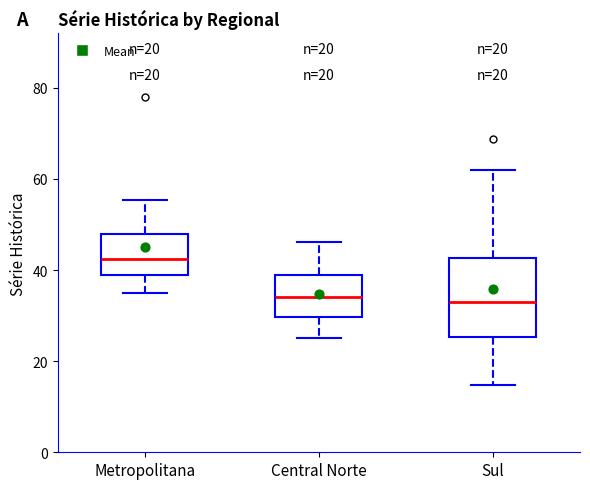

Which box has the highest median line?

Metropolitana